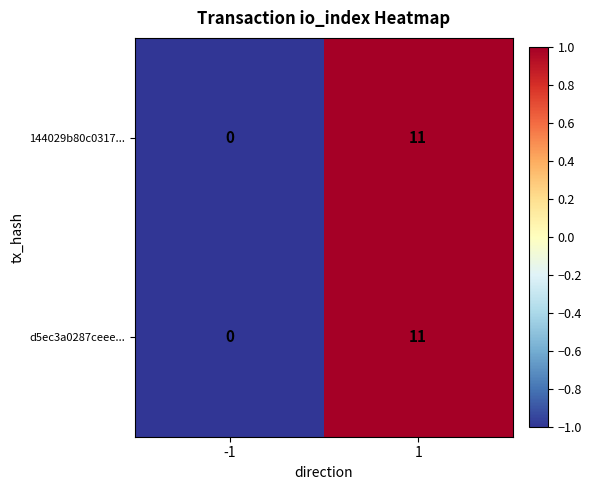

What is the average value of the 144029b80c0317... series?

6